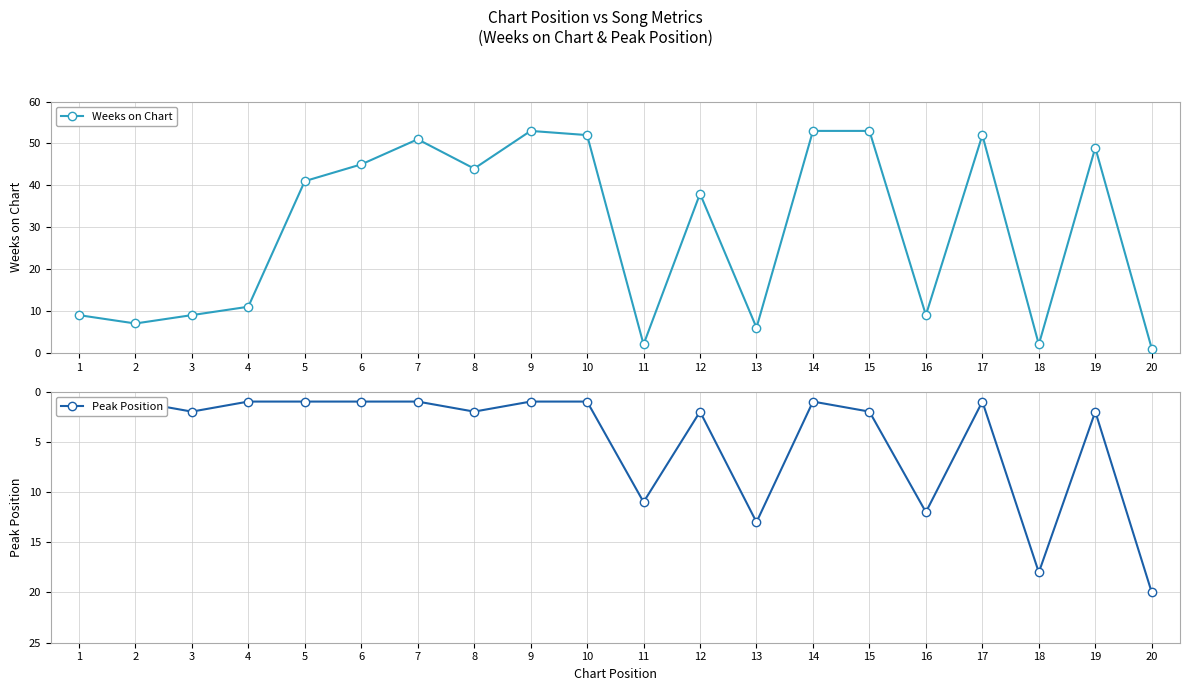

The value of Peak Position at 15 is 2. True or false?

True